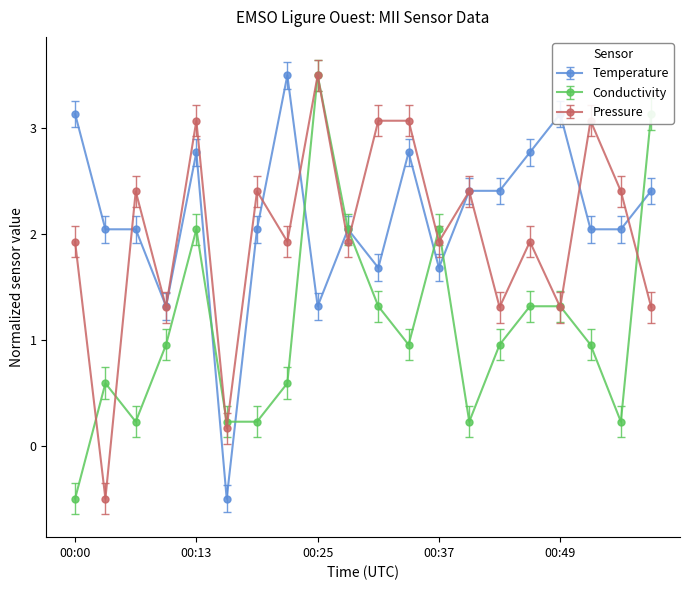

What is the sum of all Temperature values?

43.1